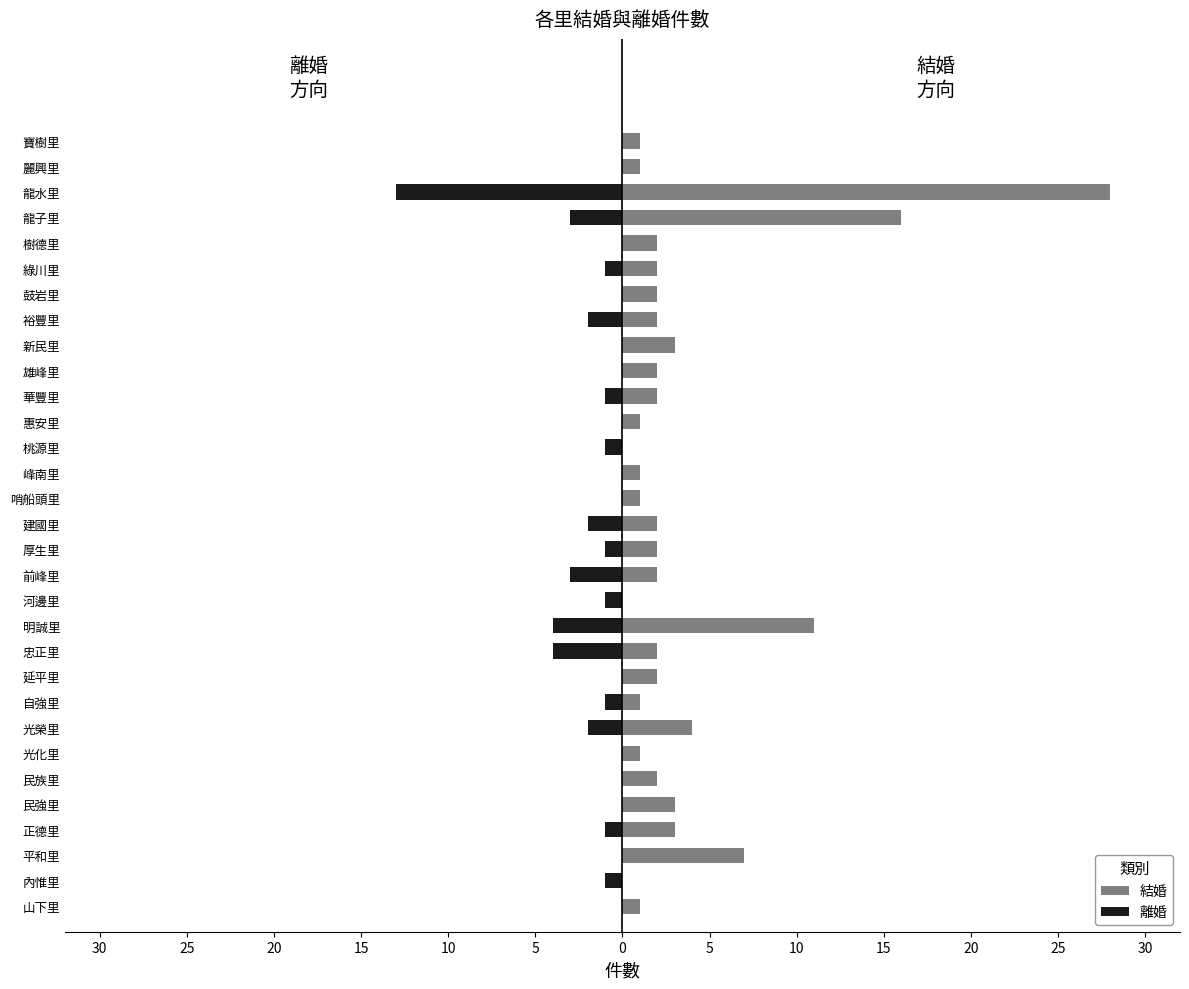

What are all the series names shown in the legend?

結婚, 離婚